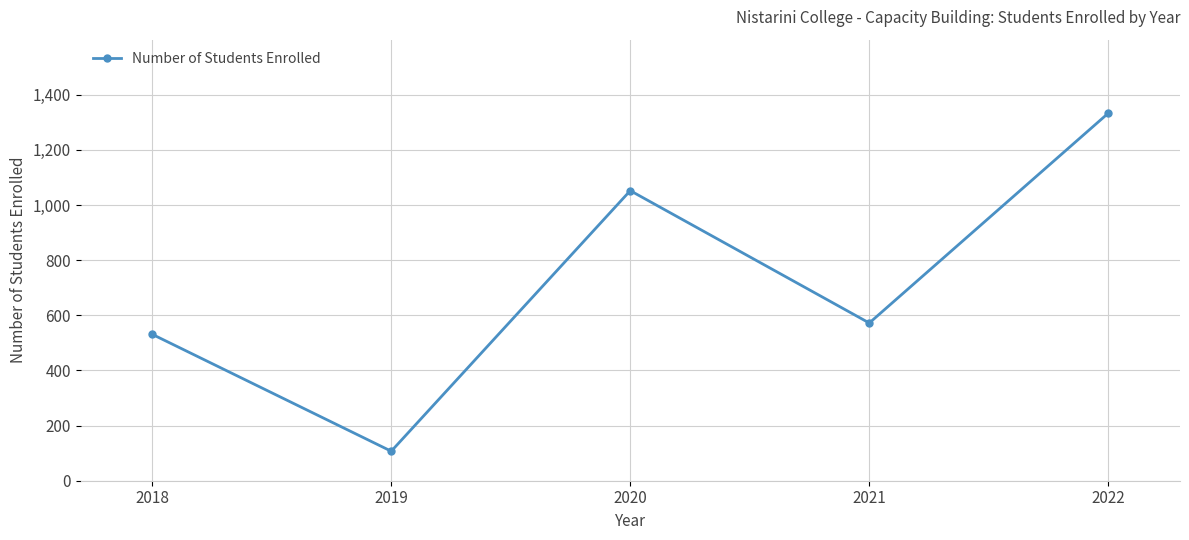

Count the number of categories in the chart.

5